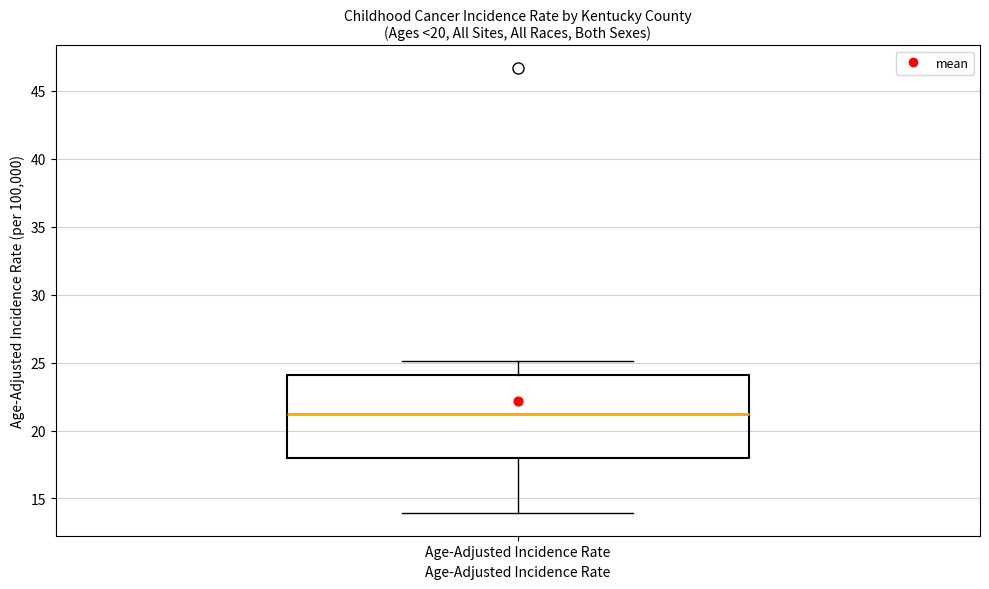

Read this box plot against the y-axis: the position of the median line, the range covered by the box, and the ends of both whiskers. The values are not printed on the chart, so give them approximately, as read against the axis.

median 21, box 18 to 24, whiskers 14 to 25